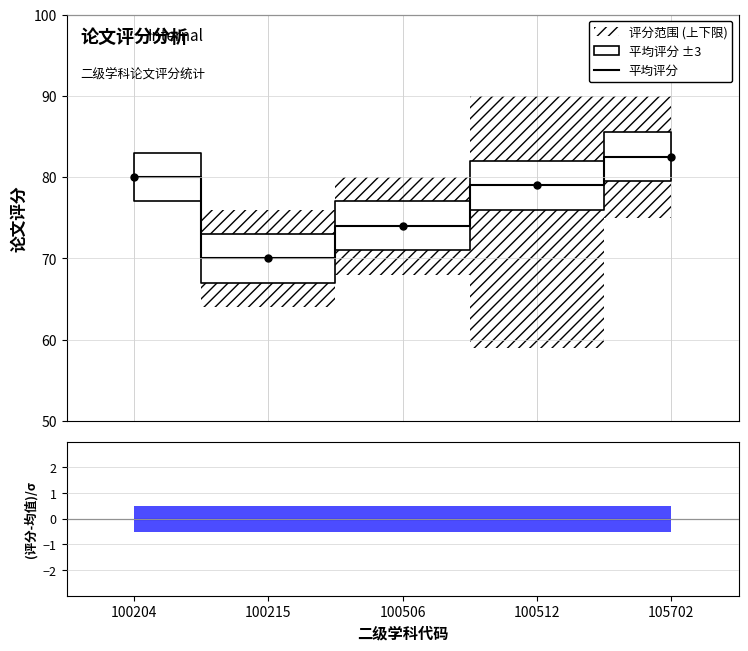

Which label corresponds to the largest value in the chart?

105702